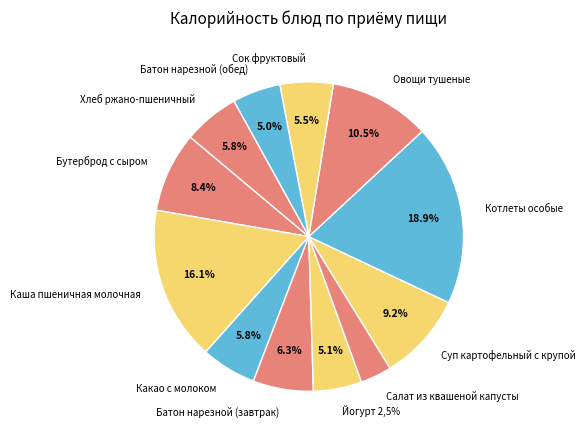

Does Суп картофельный с крупой account for over 50% of the chart?

No